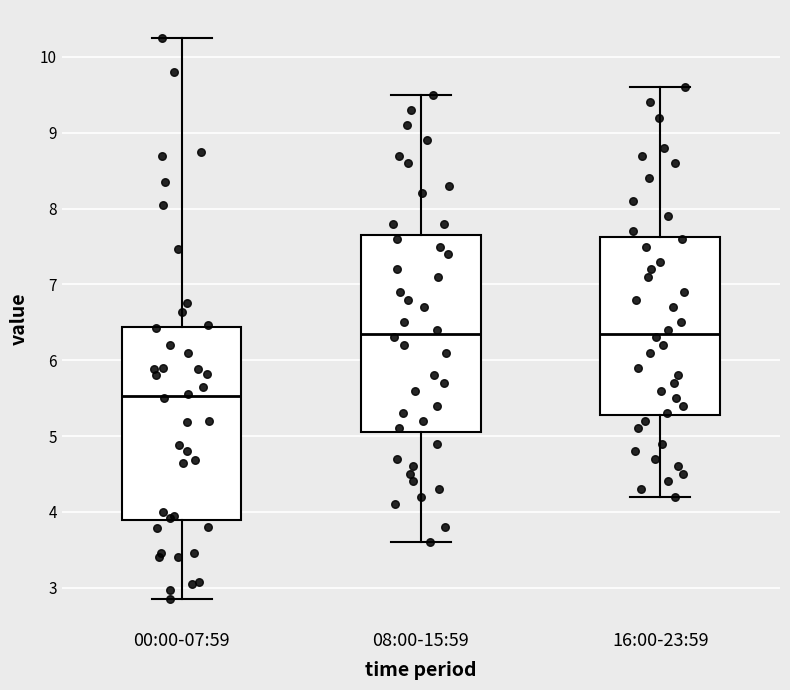

Reading left to right, transcribe this box plot: for each box, give where its median line is, the range the box spans, and where its two whiskers end, as read against the y-axis. The values are not printed on the chart, so give them approximately, as read against the axis.

00:00-07:59: median 5.5, box 3.9 to 6.4, whiskers 2.9 to 10.3
08:00-15:59: median 6.4, box 5.1 to 7.7, whiskers 3.6 to 9.5
16:00-23:59: median 6.4, box 5.3 to 7.6, whiskers 4.2 to 9.6